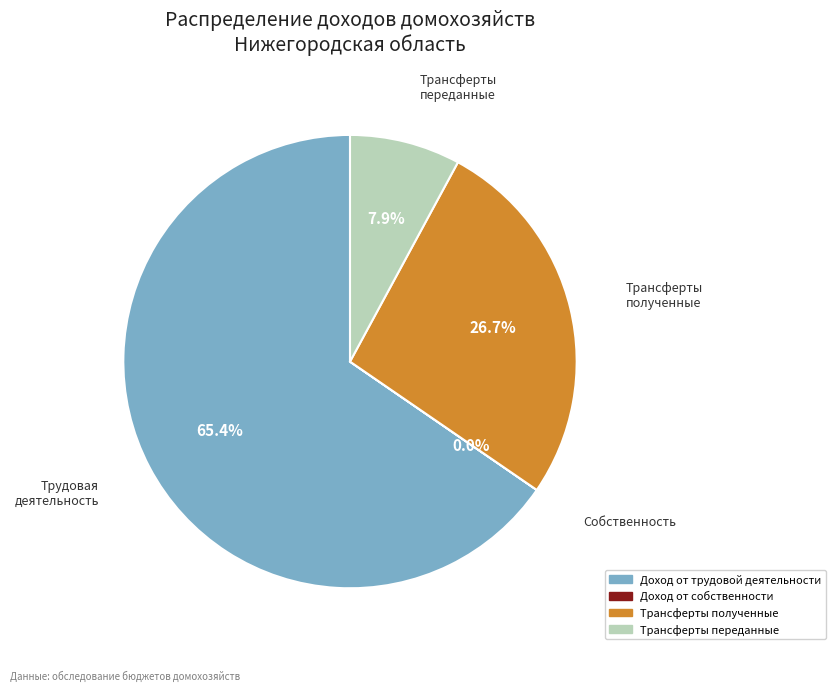

Does Трансферты полученные account for over 50% of the chart?

No